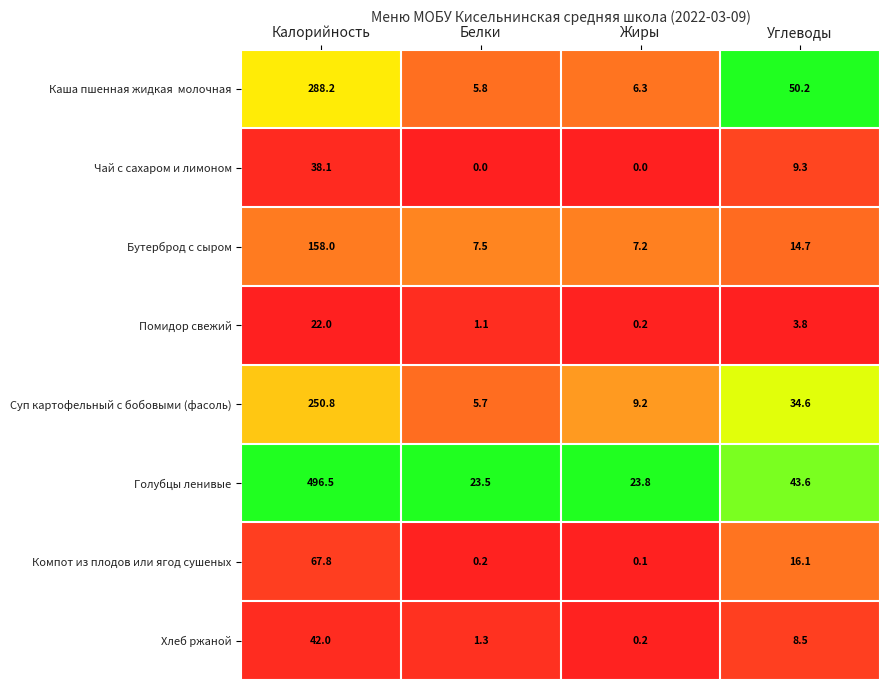

The Голубцы ленивые series shows 496.5 at Калорийность. True or false?

True